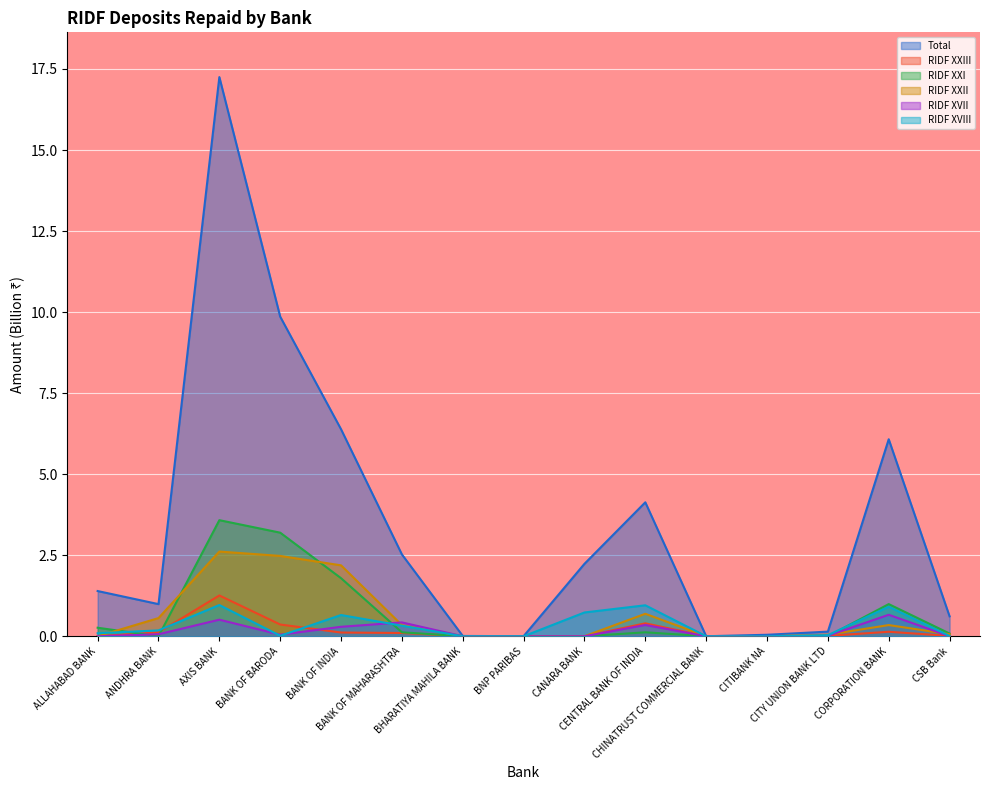

How many series are shown in this chart?

6